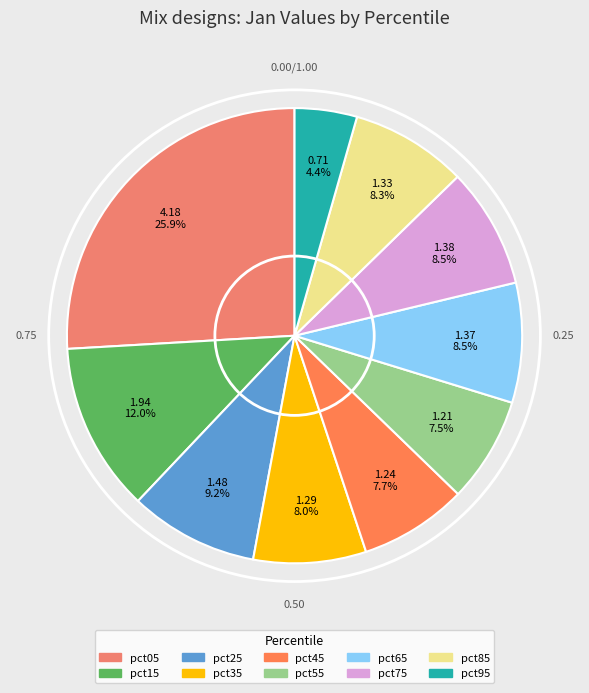

To the nearest percent, what percentage of the pie is pct25?

9%